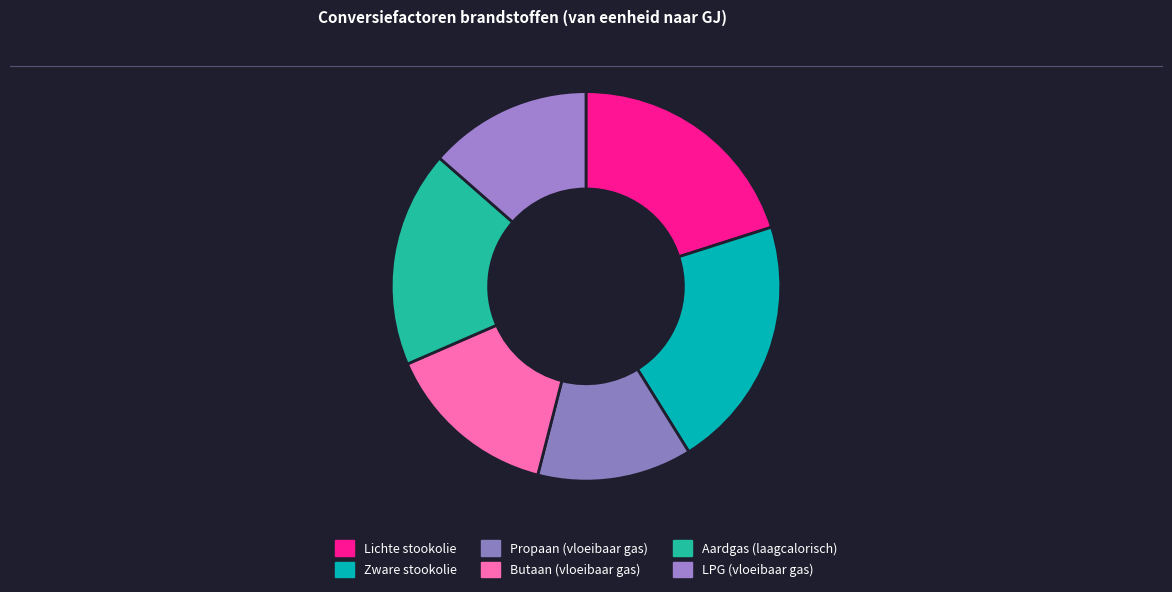

What percentage do Aardgas (laagcalorisch) and Propaan (vloeibaar gas) together represent?

30.8%